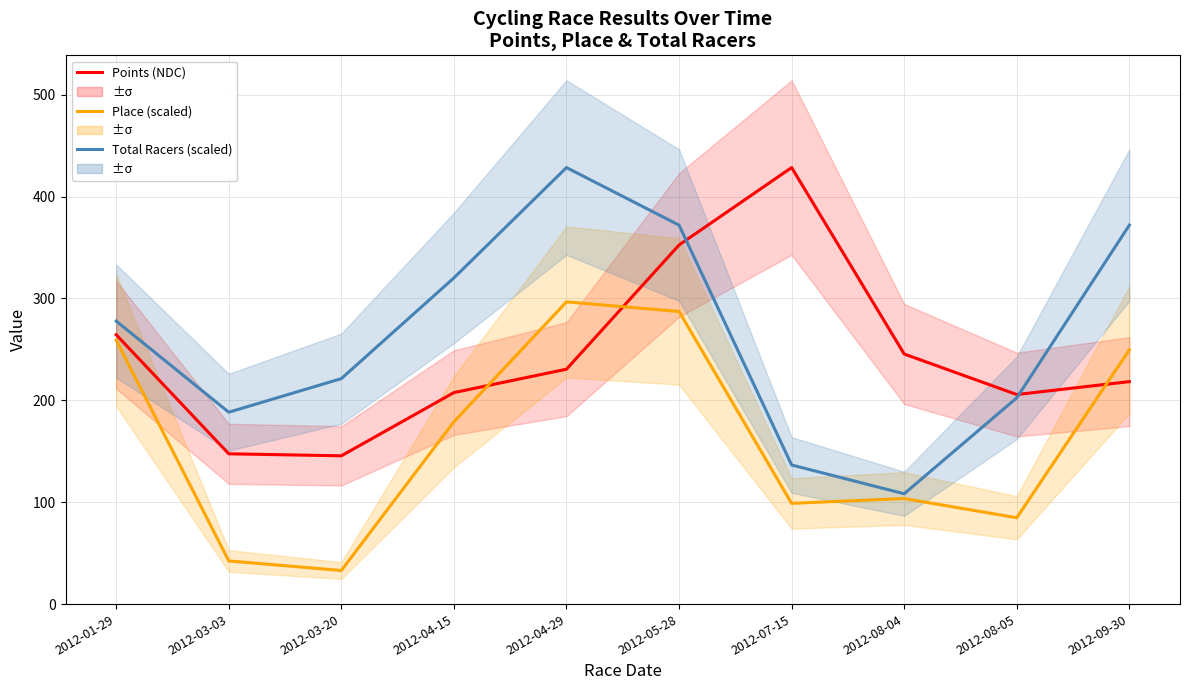

What is the highest value of the Total Racers (scaled) series?

428.4